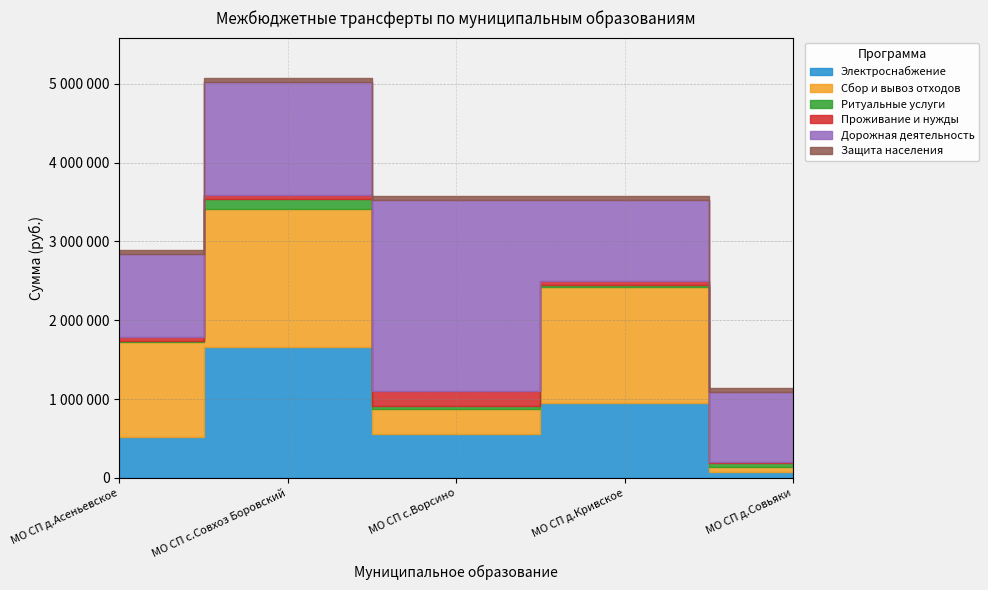

The Ритуальные услуги series shows 27467 at МО СП д.Совьяки. True or false?

False